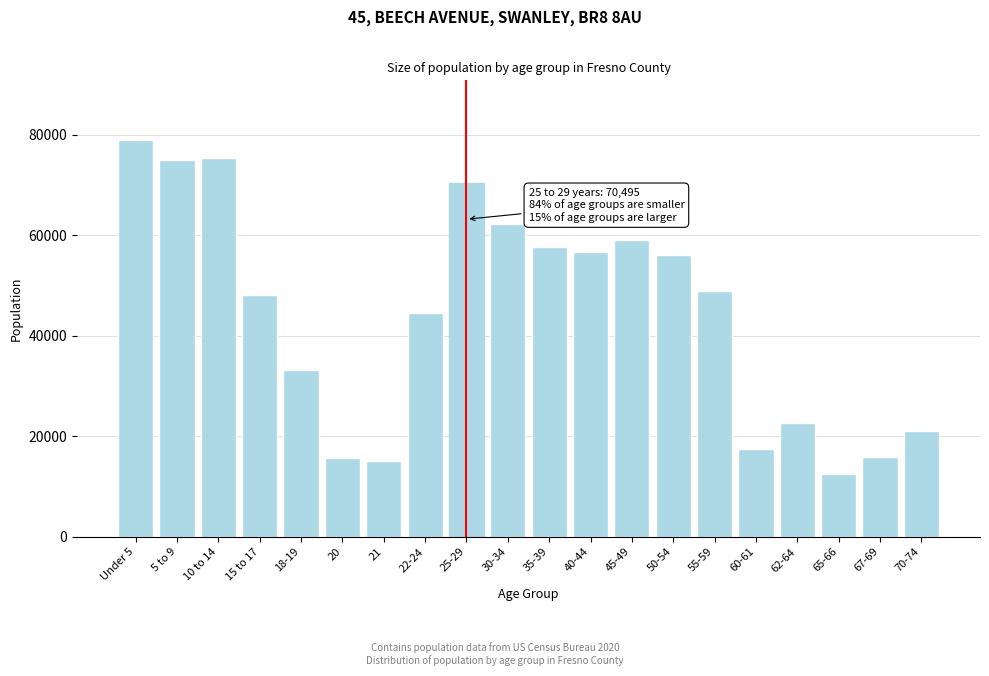

At which category does the chart reach its minimum across all series?

65-66